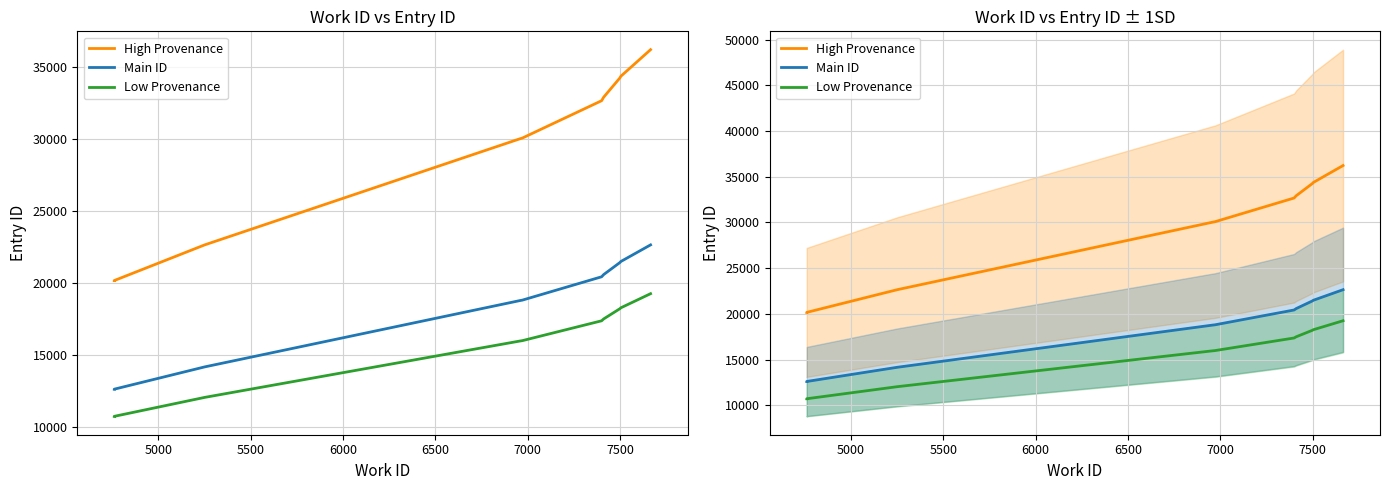

List the series in order of their overall mean, highest first.

High Provenance, Main ID, Low Provenance